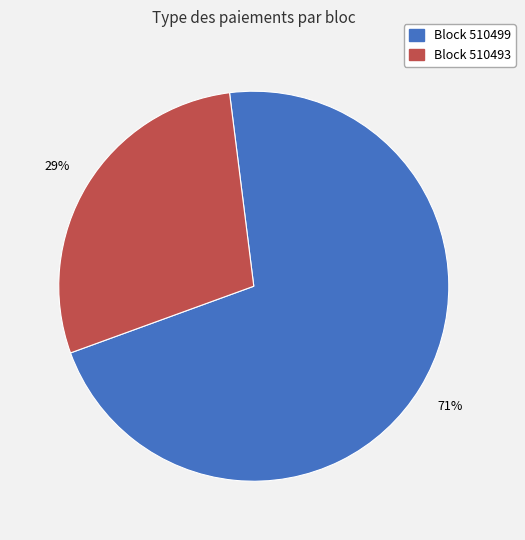

To the nearest percent, what is the average slice percentage?

50%